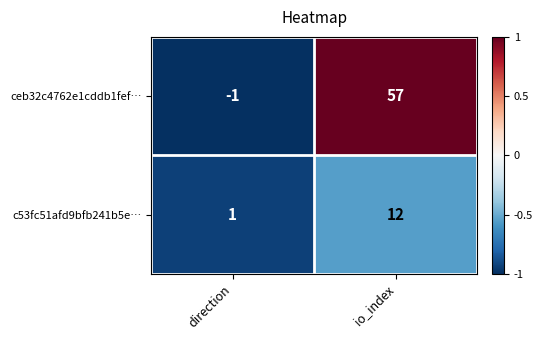

At which category does the chart reach its minimum across all series?

direction